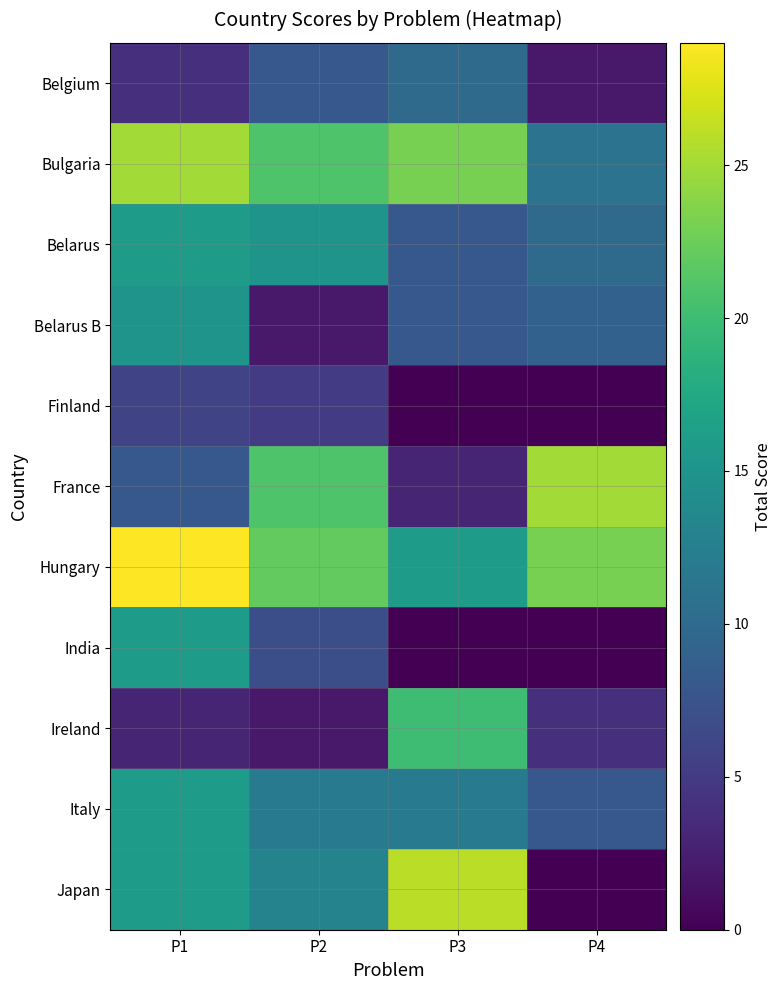

List the series in order of their peak value, highest first.

Hungary, Japan, Bulgaria, France, Ireland, Belarus, India, Italy, Belarus B, Belgium, Finland